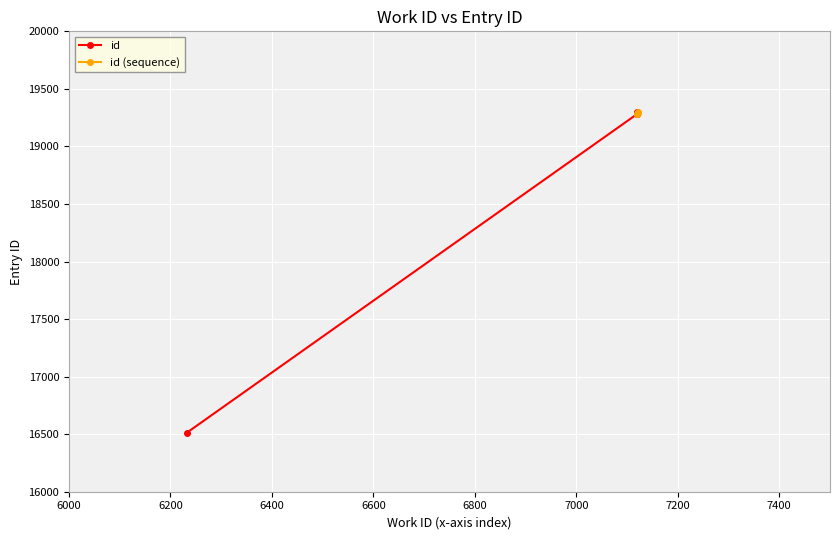

Rank the categories by value from lowest to highest.

6232, 7120, 7120, 7120, 7120